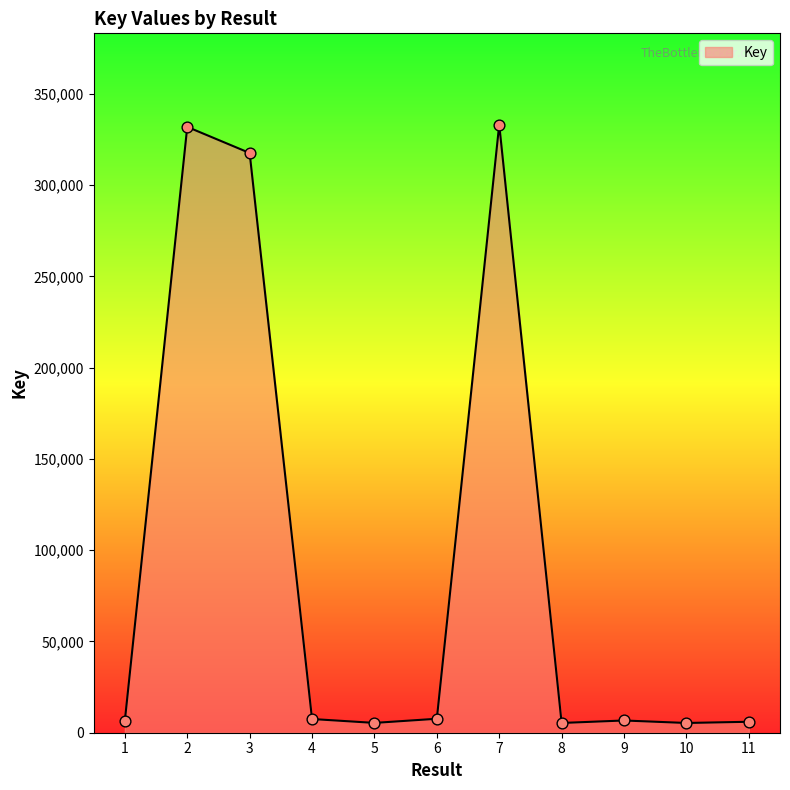

What is the ratio of the value at 8 to the value at 10?

1.0